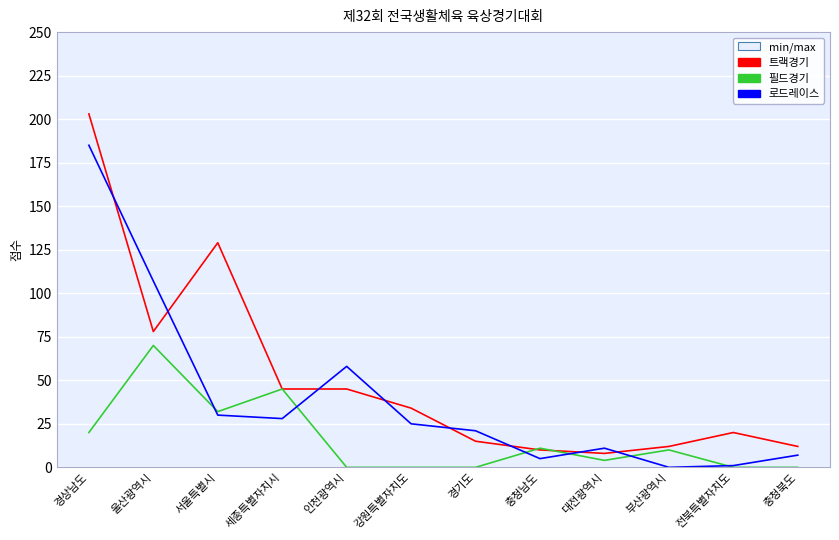

True or false: 로드레이스 and 트랙경기 intersect in this chart.

True